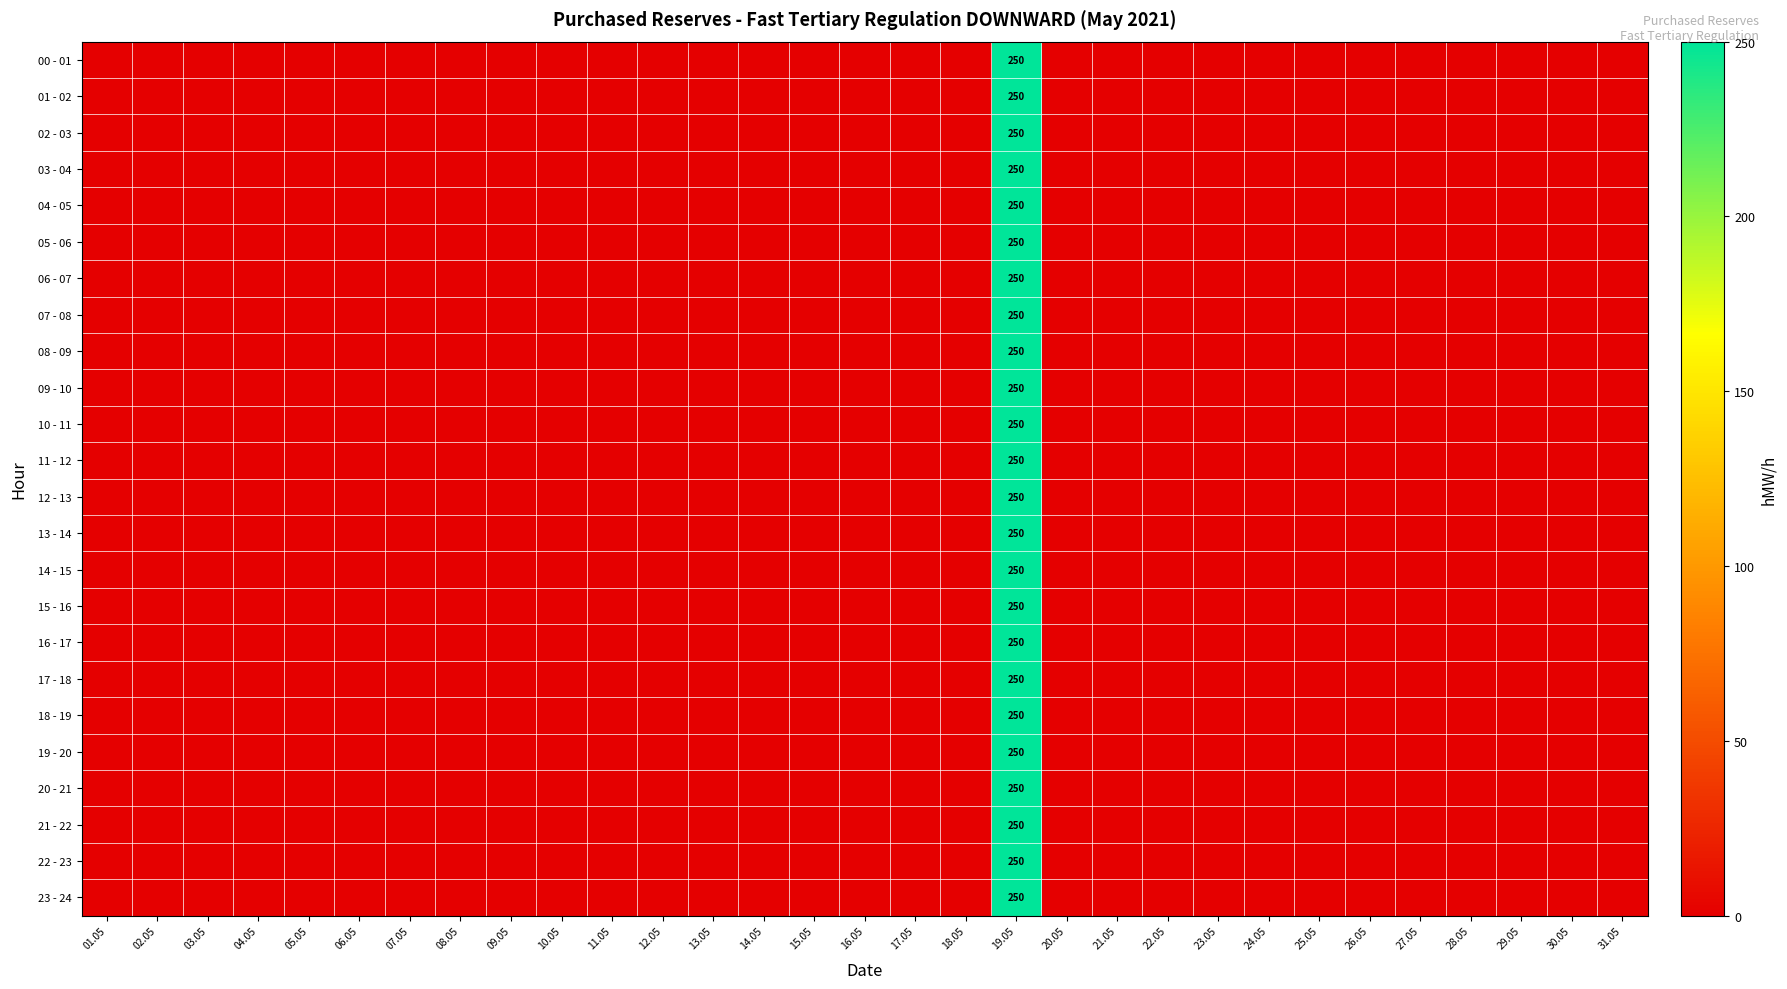

Is it true that 11 - 12 equals 250 at 19.05?

True